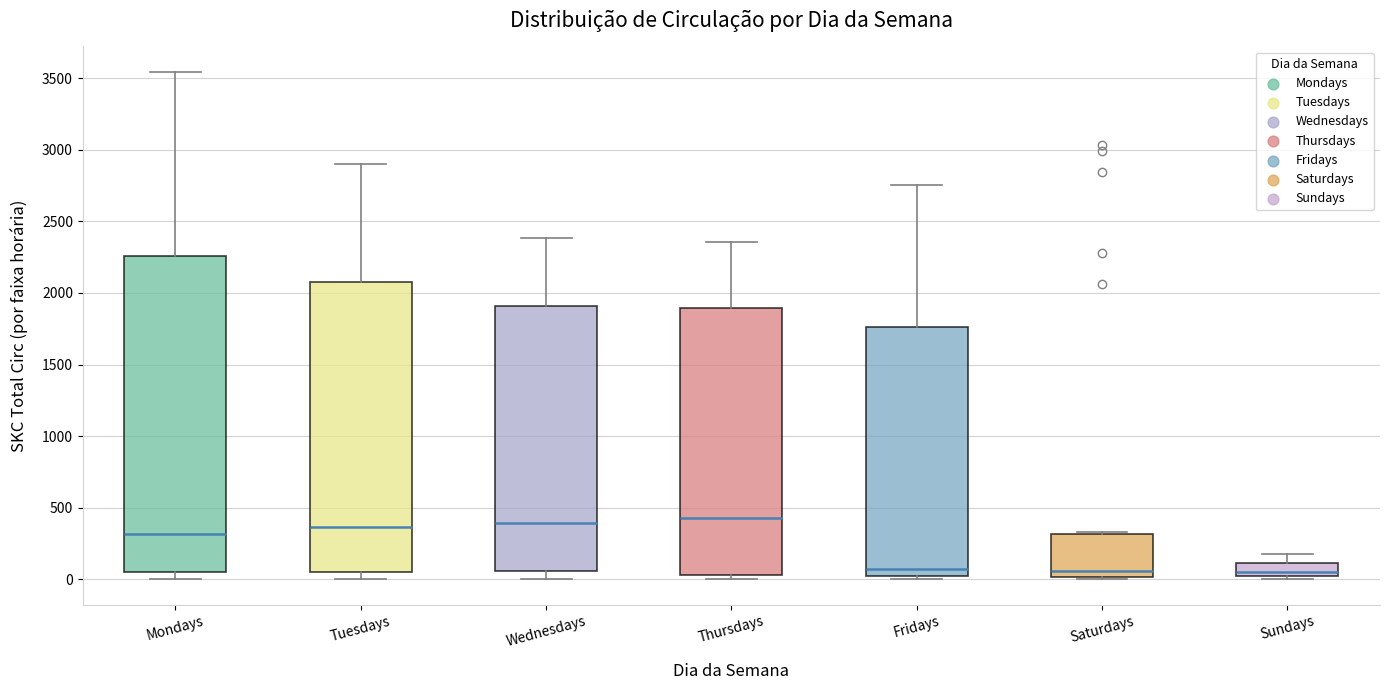

Which box is the tallest, from its lower edge to its upper edge?

Mondays